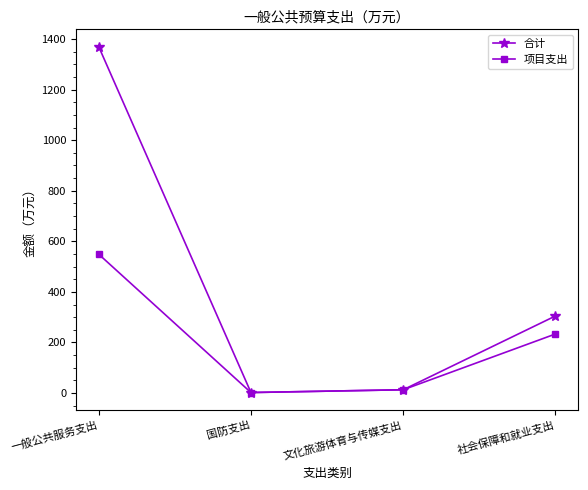

How many values in the 合计 series are below 304?

2